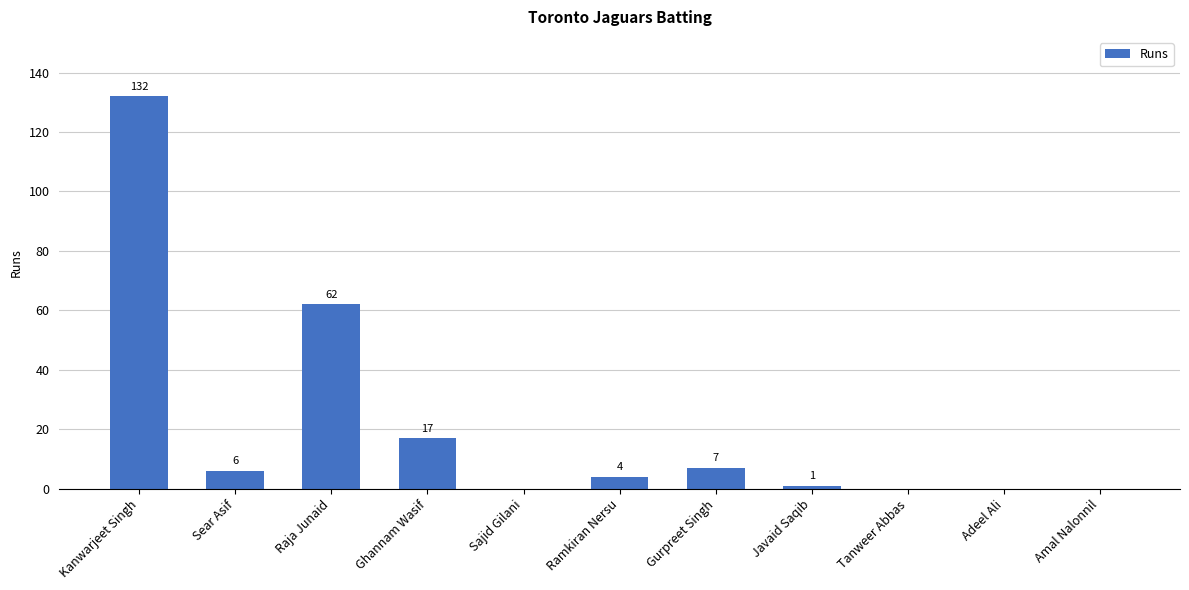

Where is the data nearest to the value 66?

Raja Junaid